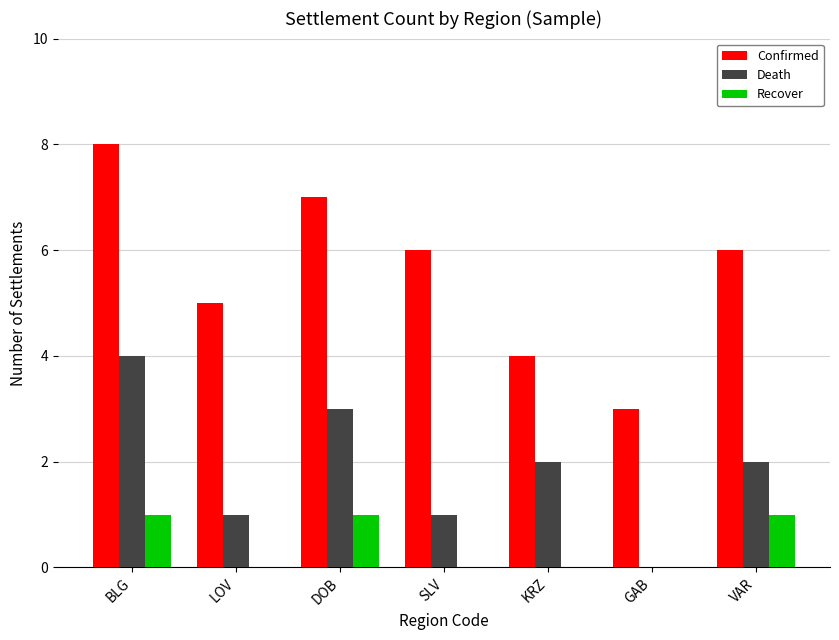

How many series are shown in this chart?

3